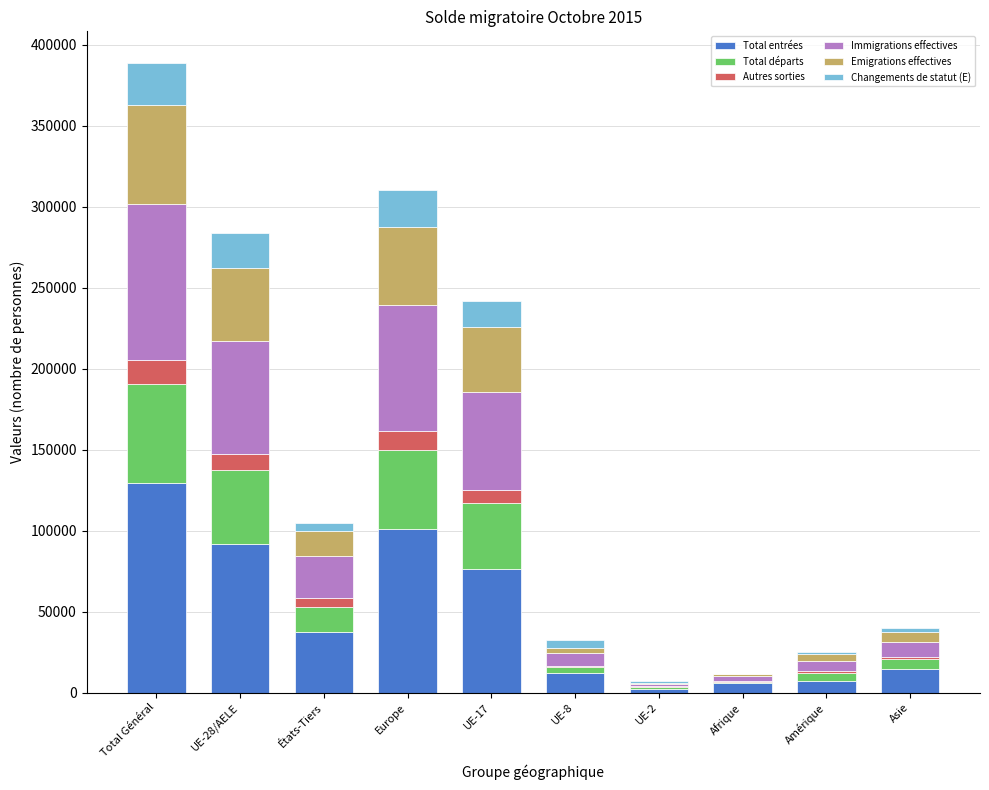

Which category has the highest value in the Total entrées series?

Total Général